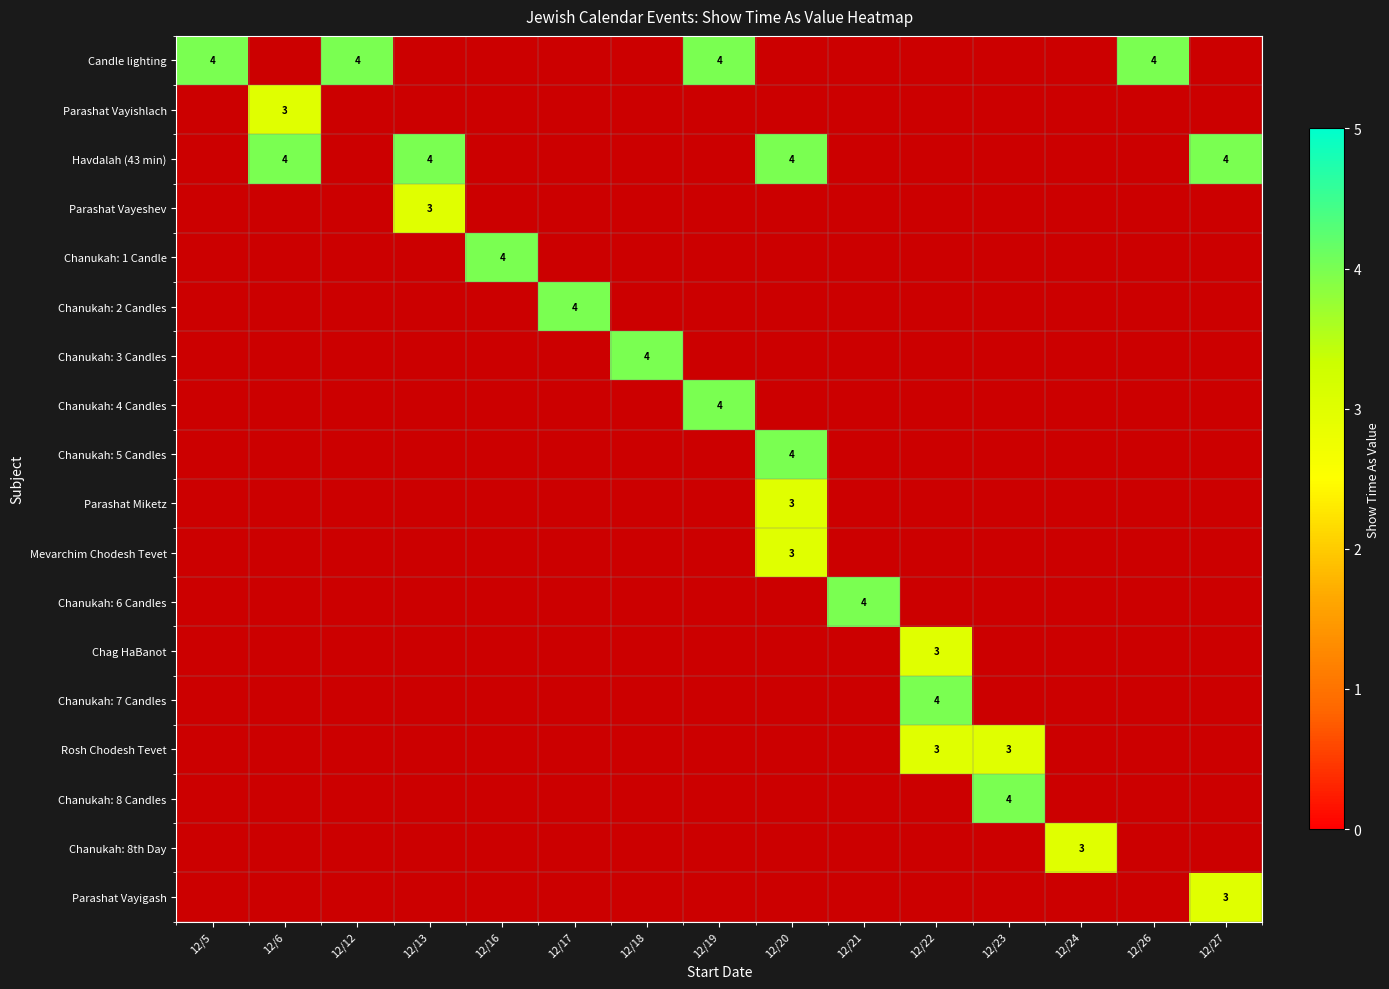

What is the greatest value displayed?

4